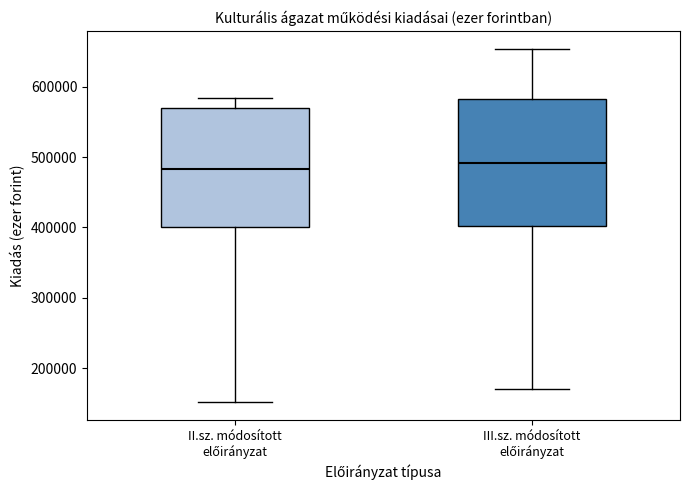

Reading left to right, read every box against the y-axis: the position of its median line, the range the box covers, and the ends of its whiskers. The values are not printed on the chart, so give them approximately, as read against the axis.

II.sz. módosított előirányzat: median 480000, box 400000 to 570000, whiskers 150000 to 580000
III.sz. módosított előirányzat: median 490000, box 400000 to 580000, whiskers 170000 to 650000